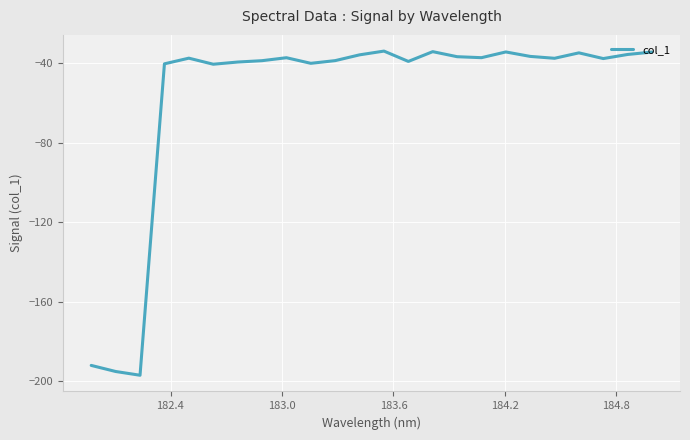

What is the maximum value shown in the chart?

-34.0